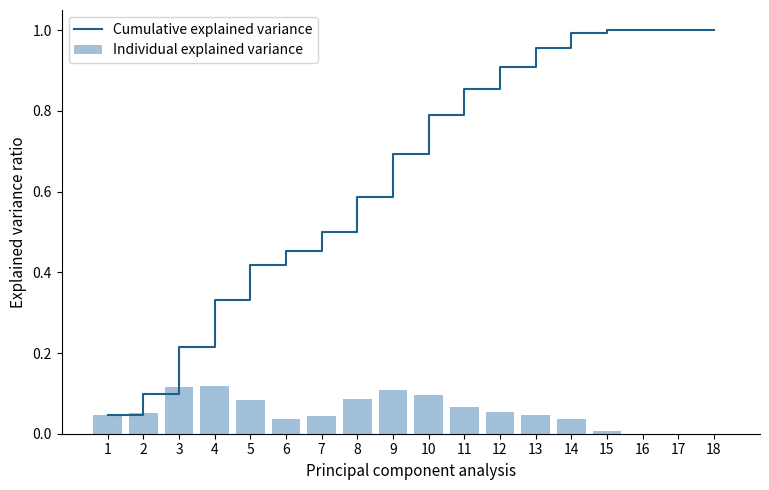

Rank the series by their average value, from highest to lowest.

Cumulative explained variance, Individual explained variance